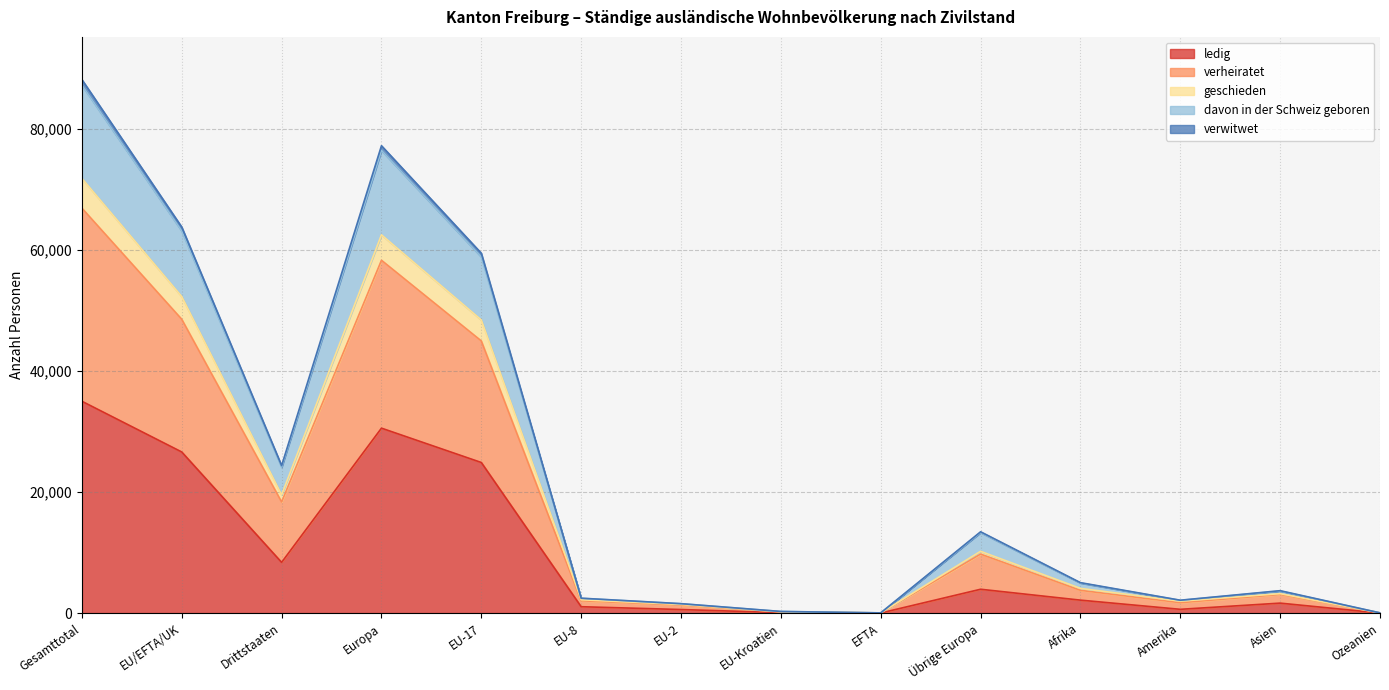

The value of ledig at EU/EFTA/UK is 26624. True or false?

True